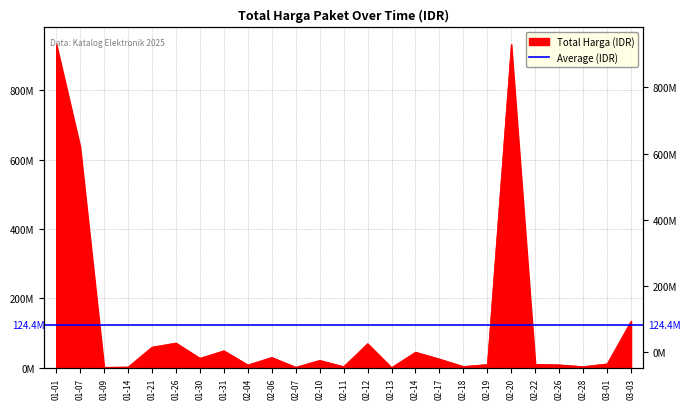

Where does the data first go above 21800000?

01-01